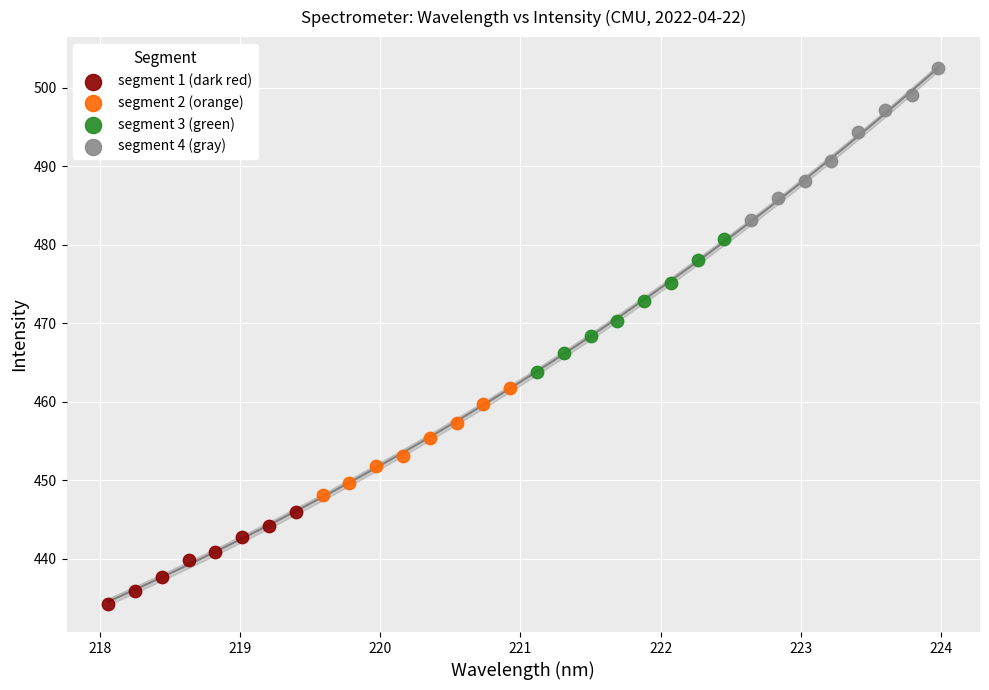

What are all the series names shown in the legend?

segment 1 (dark red), segment 2 (orange), segment 3 (green), segment 4 (gray)